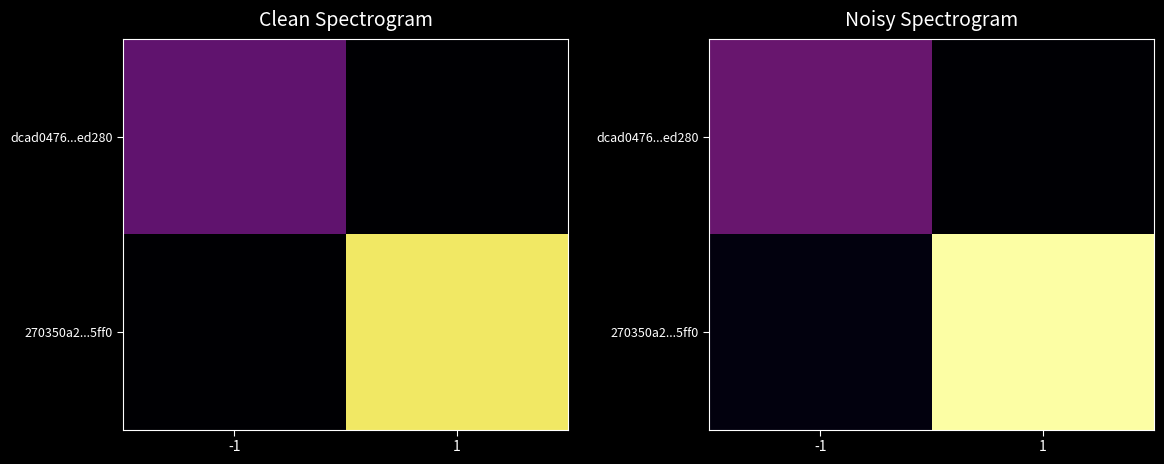

Between 1 and -1, which is larger?

-1